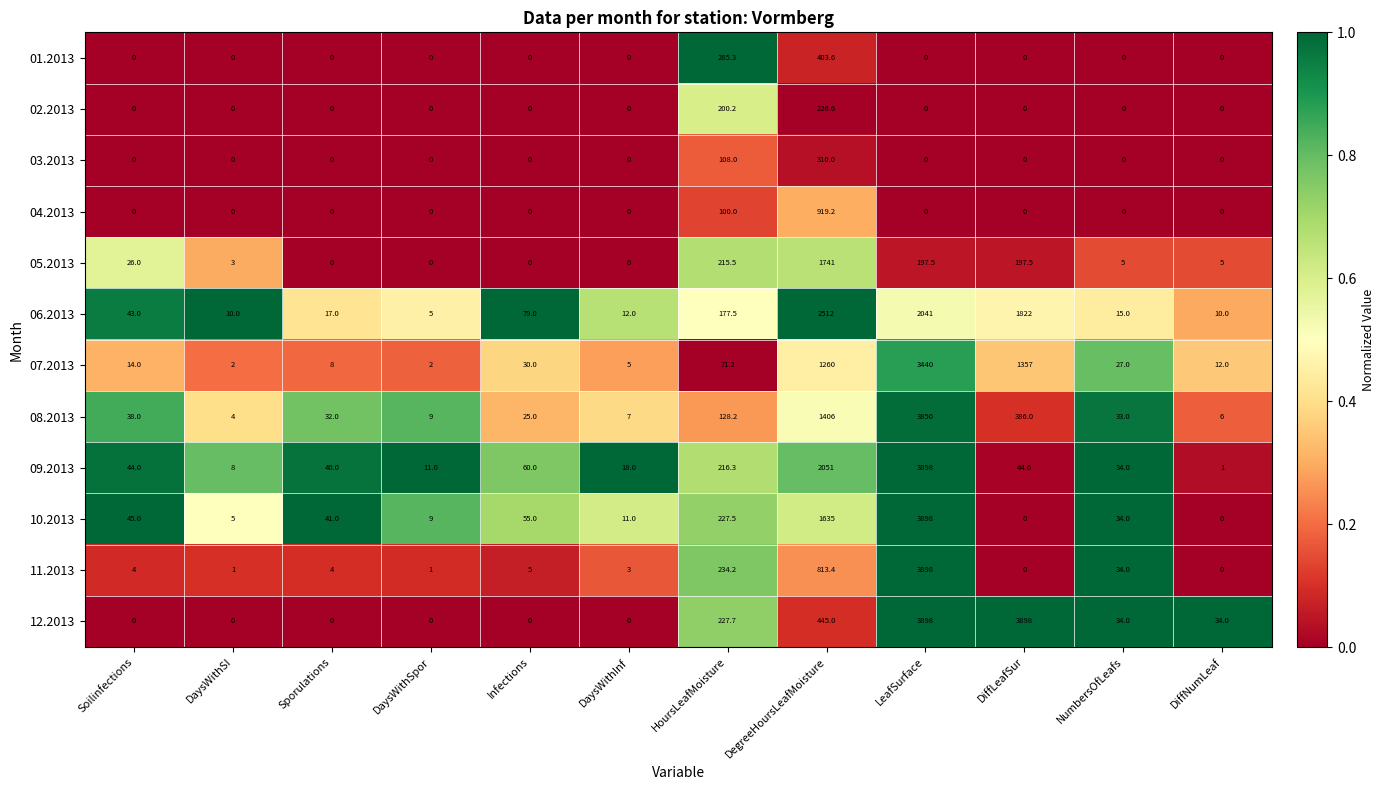

Count the number of data series in this chart.

12